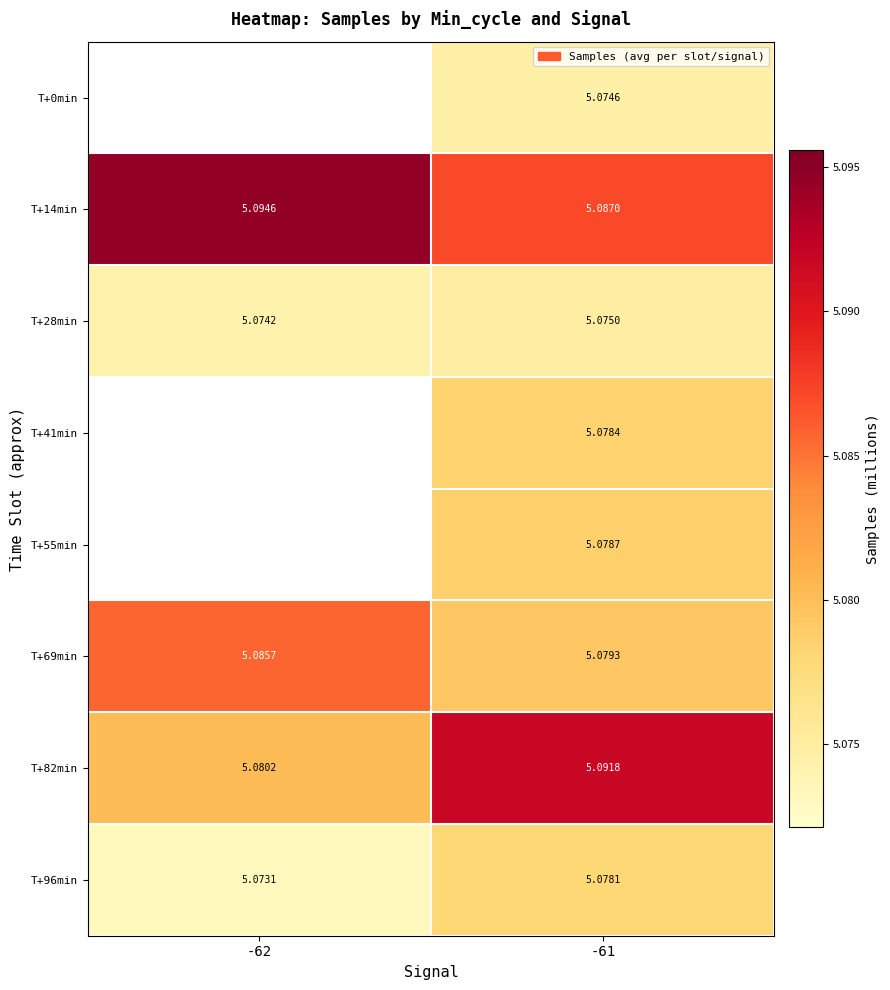

The T+96min series shows 2.3 at -62. True or false?

False